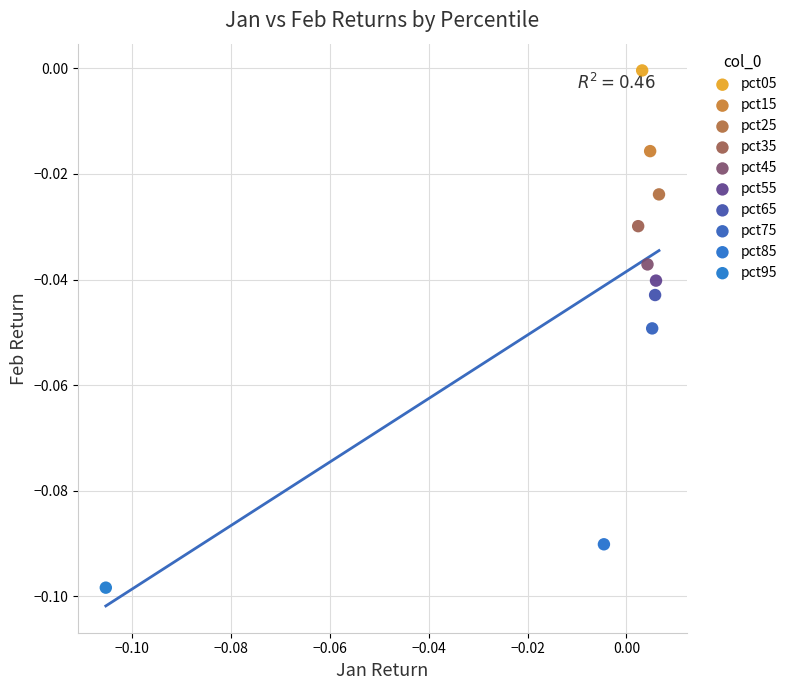

What are all the series names shown in the legend?

pct05, pct15, pct25, pct35, pct45, pct55, pct65, pct75, pct85, pct95